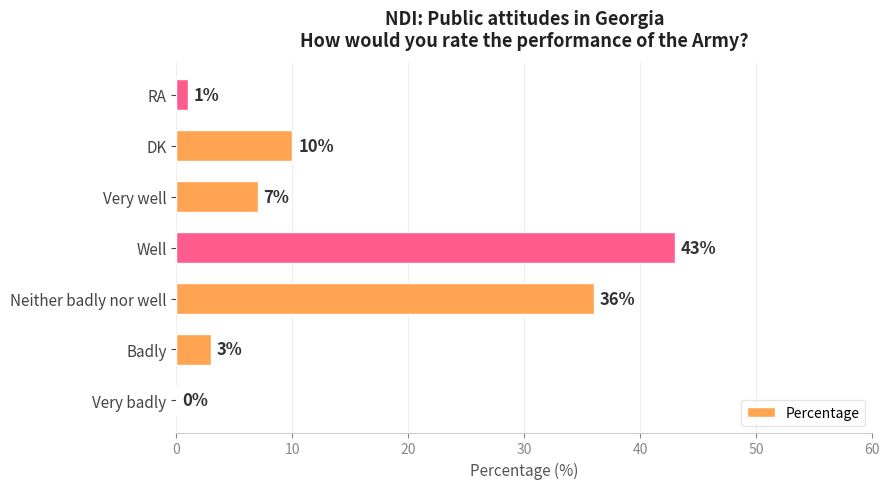

What is the greatest value displayed?

43